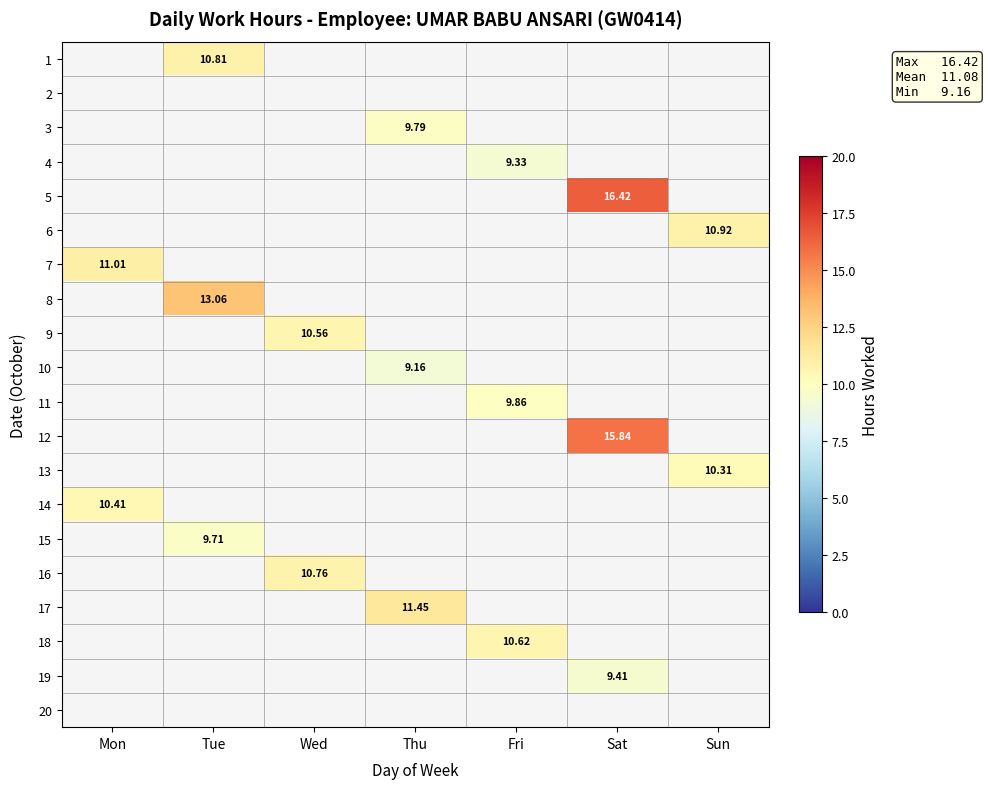

True or false: 7 has a value of 0.0 at Sat.

True